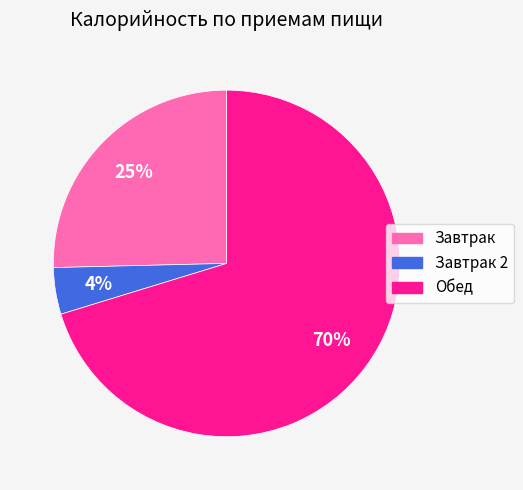

Does any single category account for the majority?

Yes